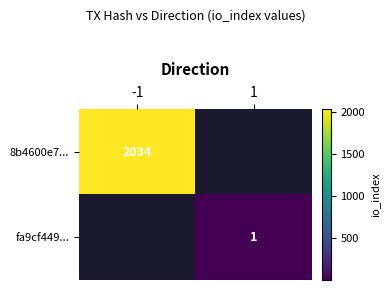

What is the minimum value shown in the chart?

1.0